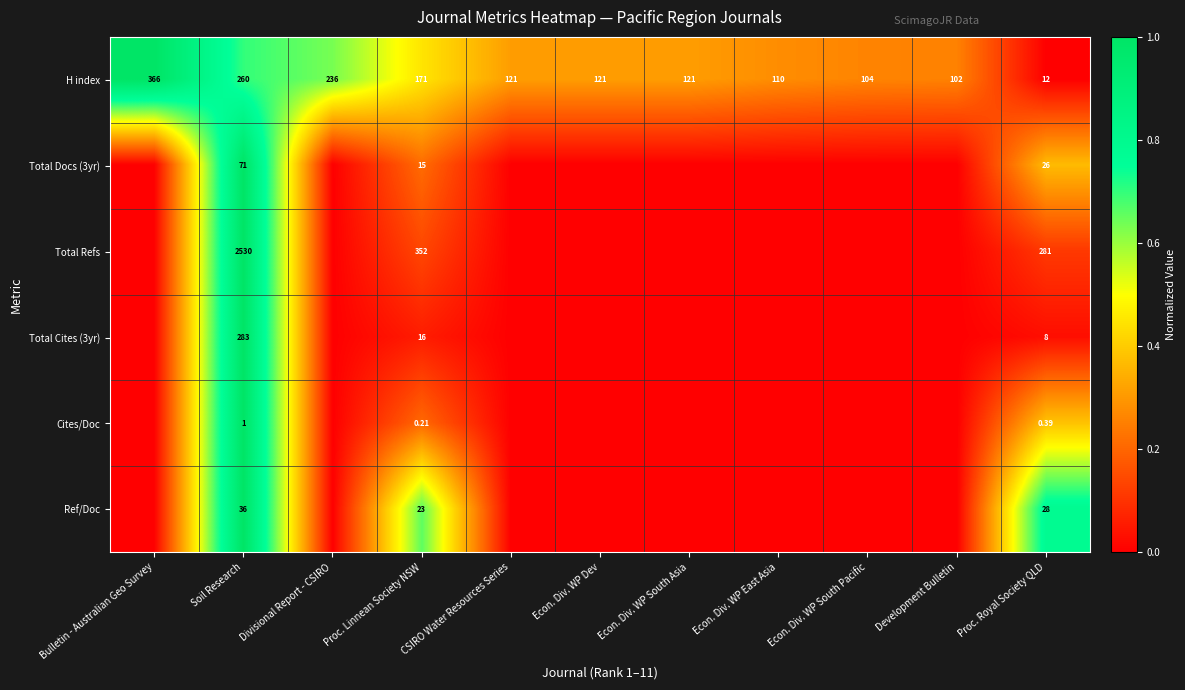

At which label does H index reach its minimum?

Proc. Royal Society QLD